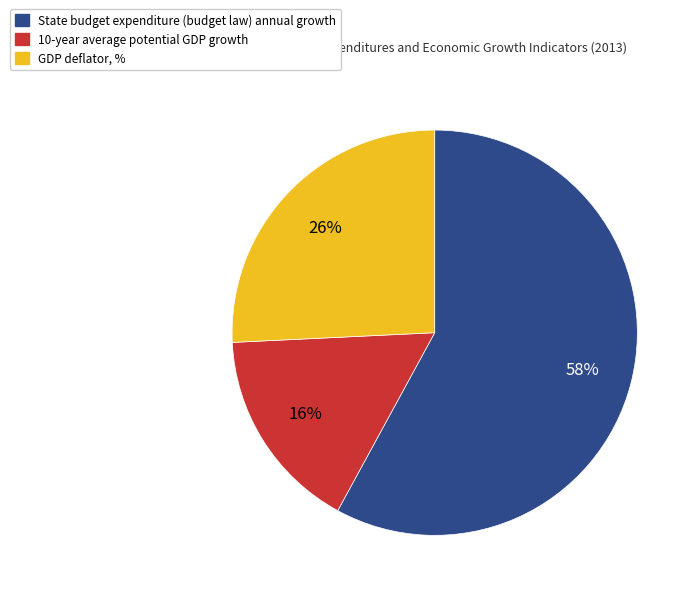

Which slice is the largest?

State budget expenditure (budget law) annual growth